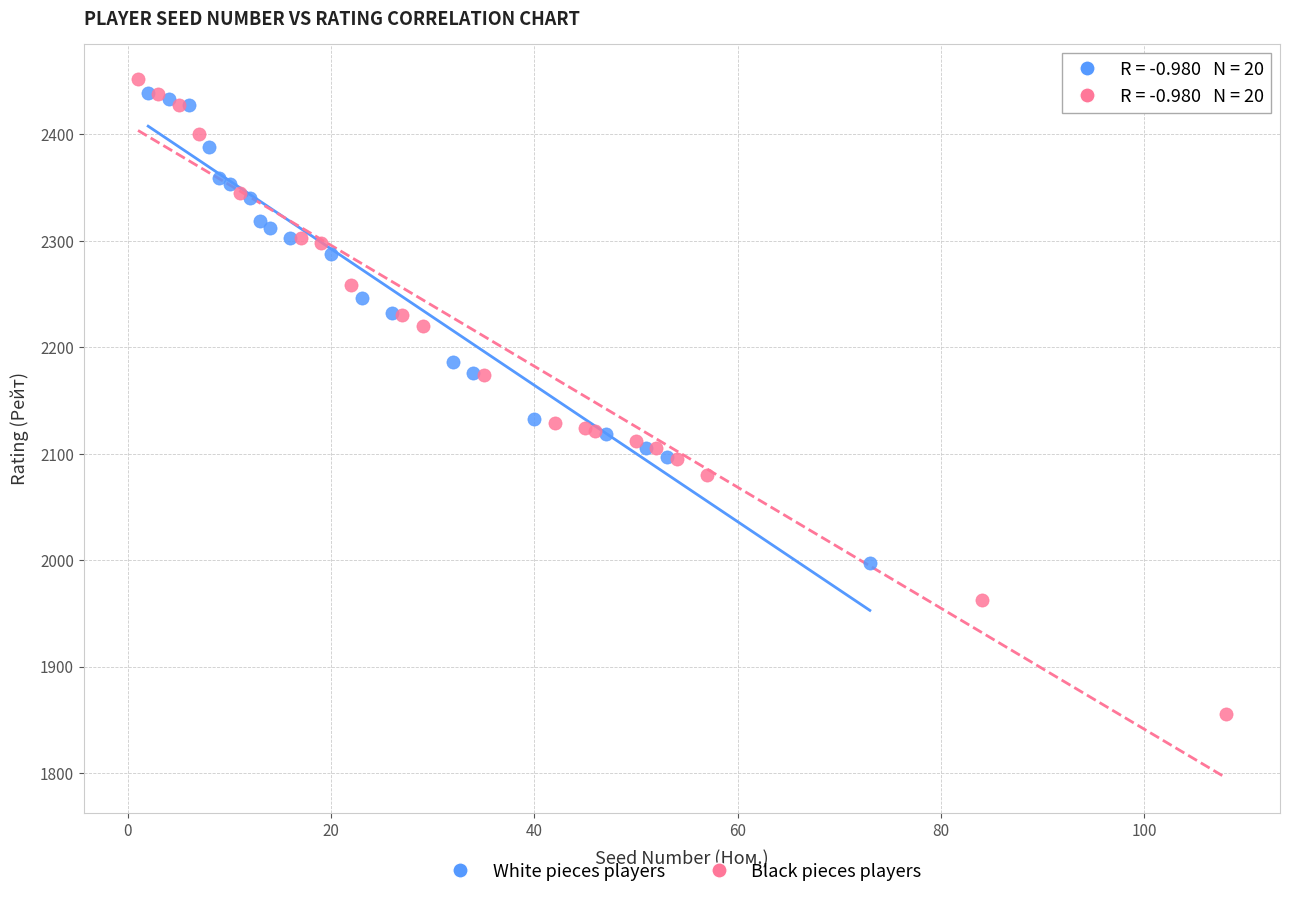

Which series contains the highest Y value?

Black pieces players